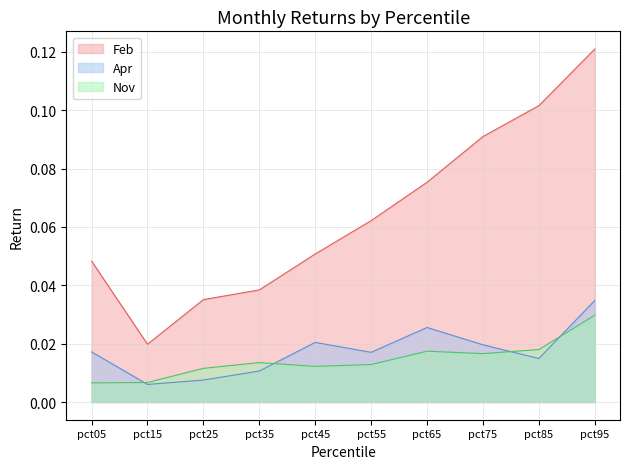

Which category has the lowest value across all series?

pct15